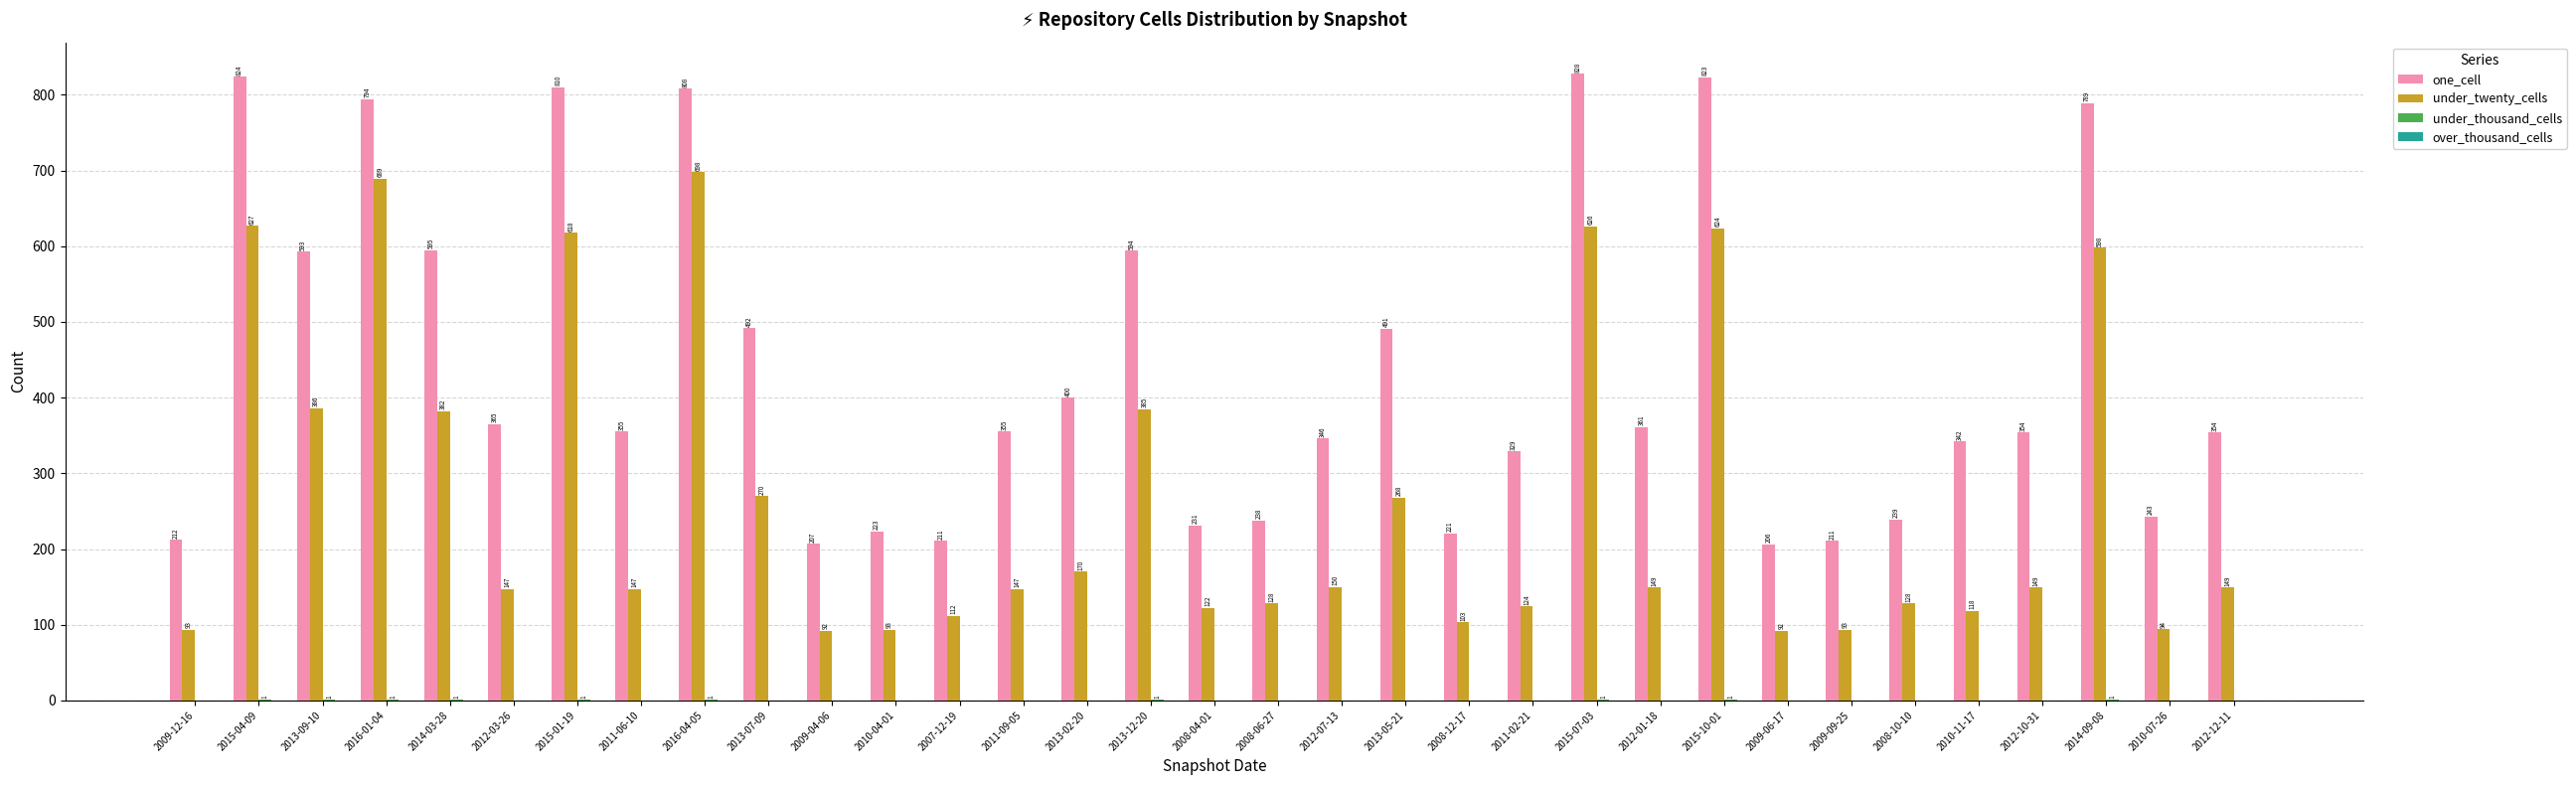

The value of under_twenty_cells at 2015-10-01 is 1051. True or false?

False